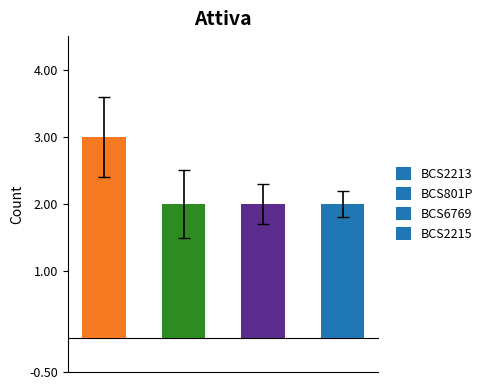

What is the maximum value shown in the chart?

3